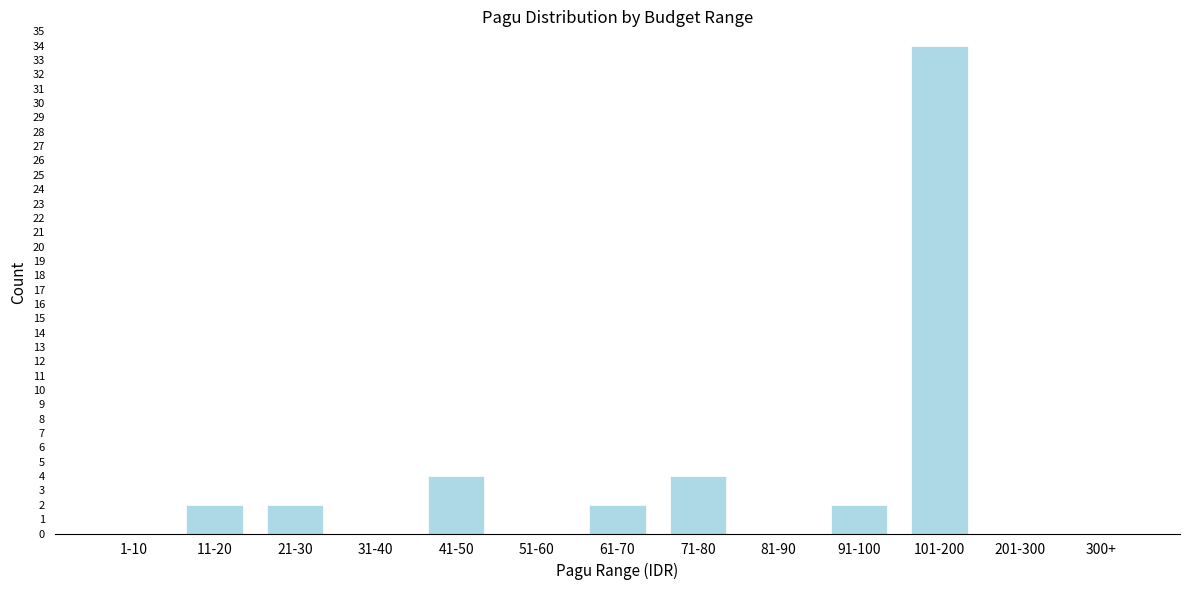

Reading right to left, what are all the values shown in this chart?

300+=0	201-300=0	101-200=34	91-100=2	81-90=0	71-80=4	61-70=2	51-60=0	41-50=4	31-40=0	21-30=2	11-20=2	1-10=0